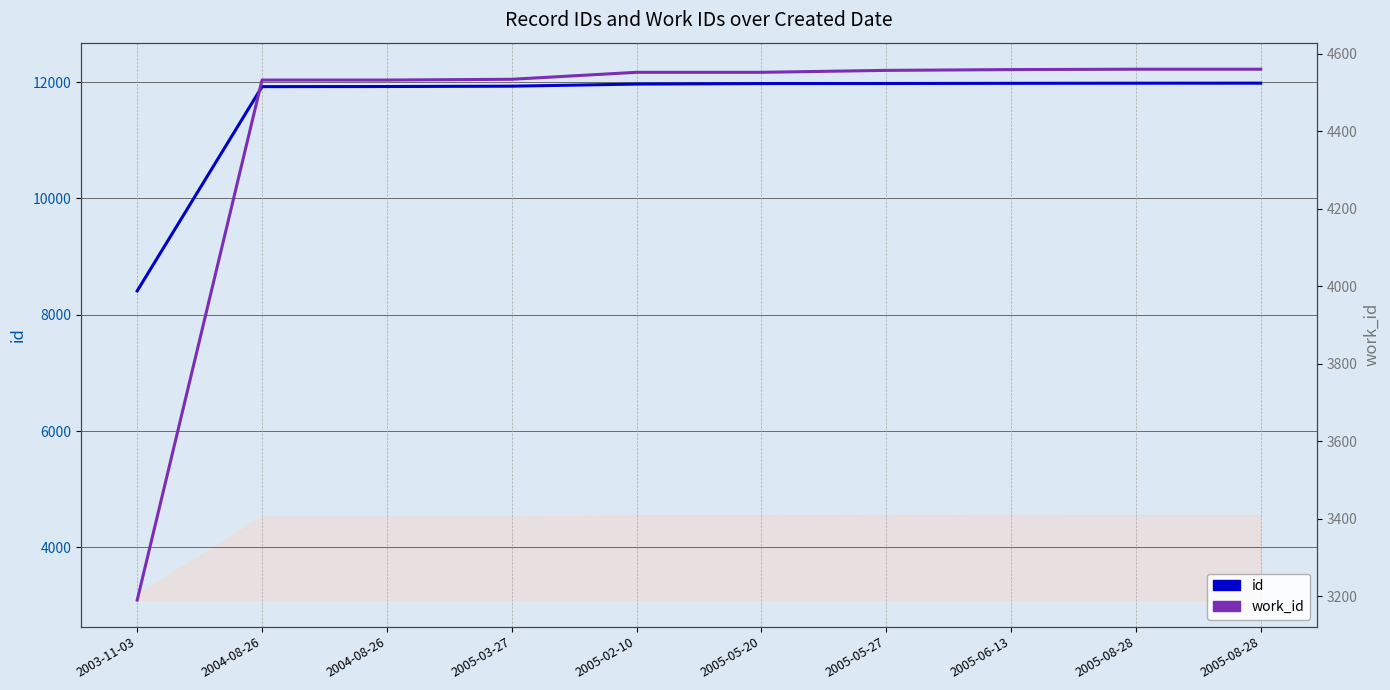

How many series are shown in this chart?

2